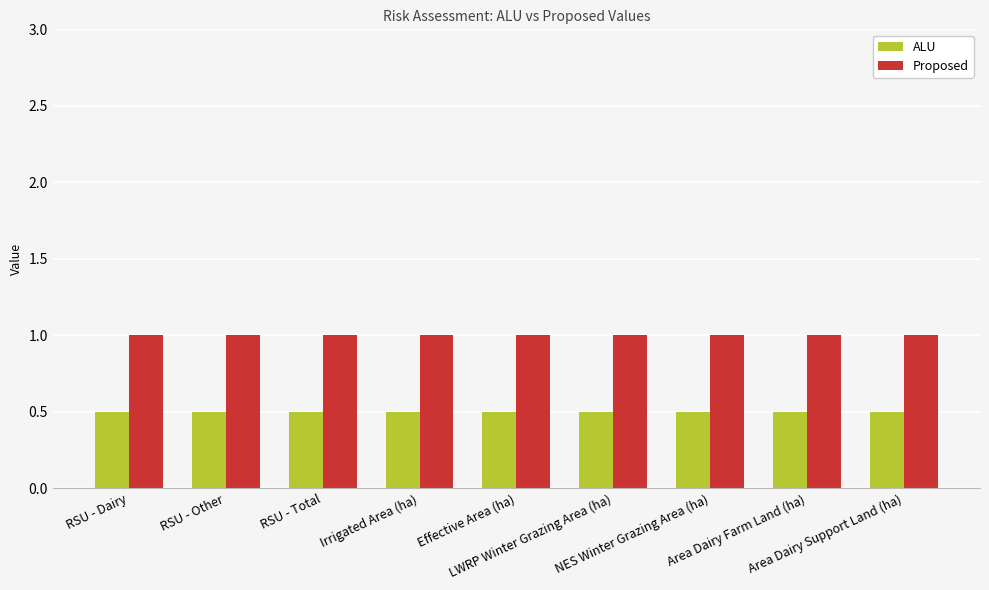

Which series has the largest total across all categories?

Proposed